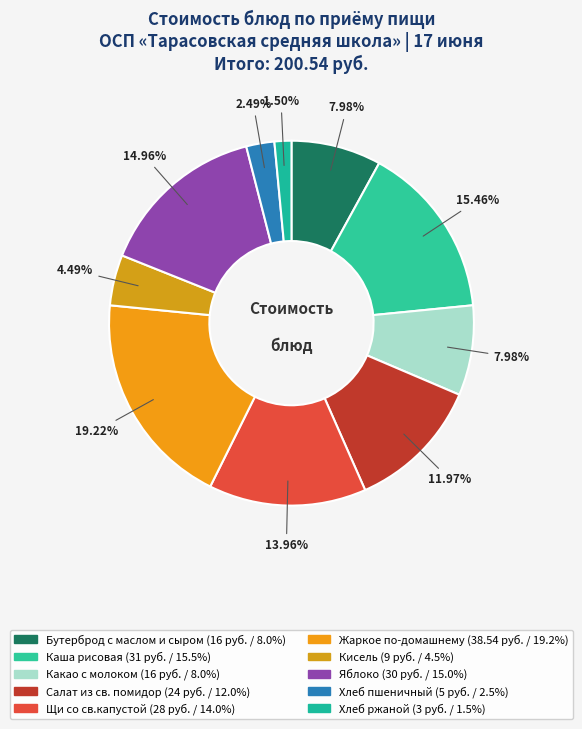

Do Кисель and Хлеб пшеничный together represent more than half of the pie?

No